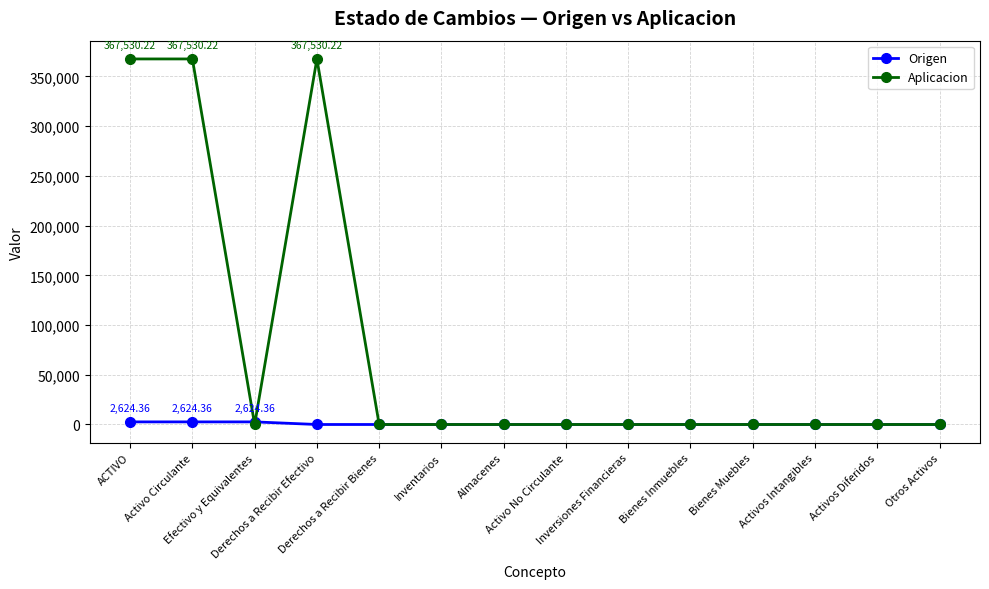

How many distinct data groups are displayed?

2